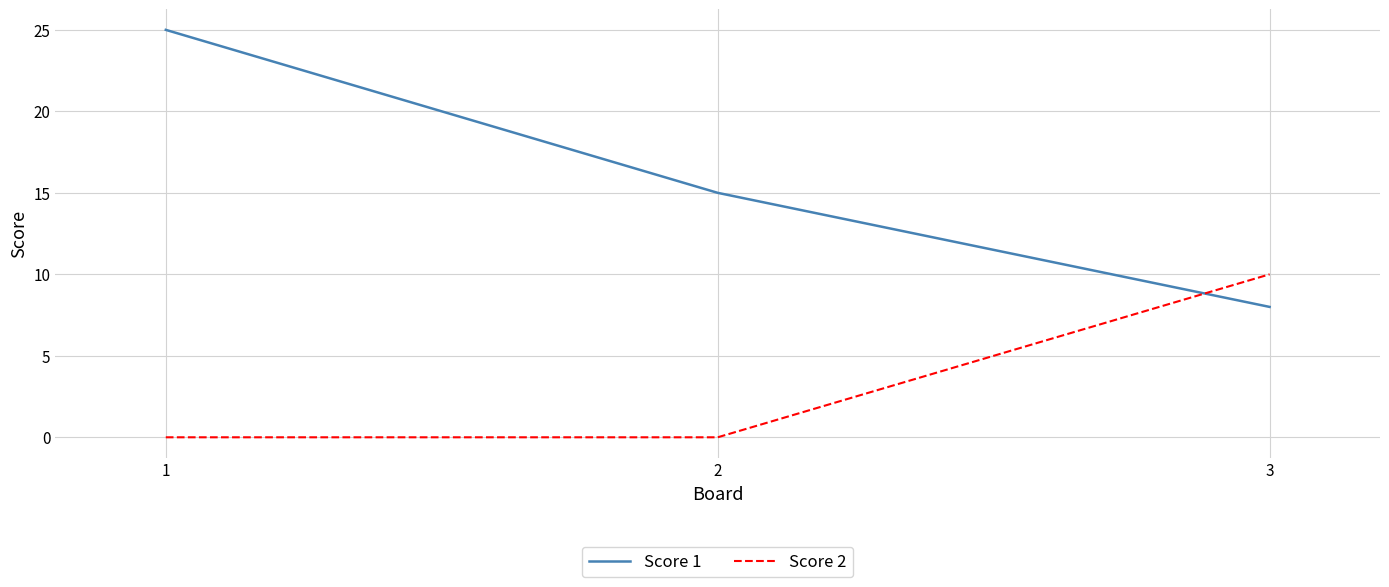

Reading left to right, what are all the values shown in this chart?

Score 1: 1=25	2=15	3=8
Score 2: 1=0	2=0	3=10